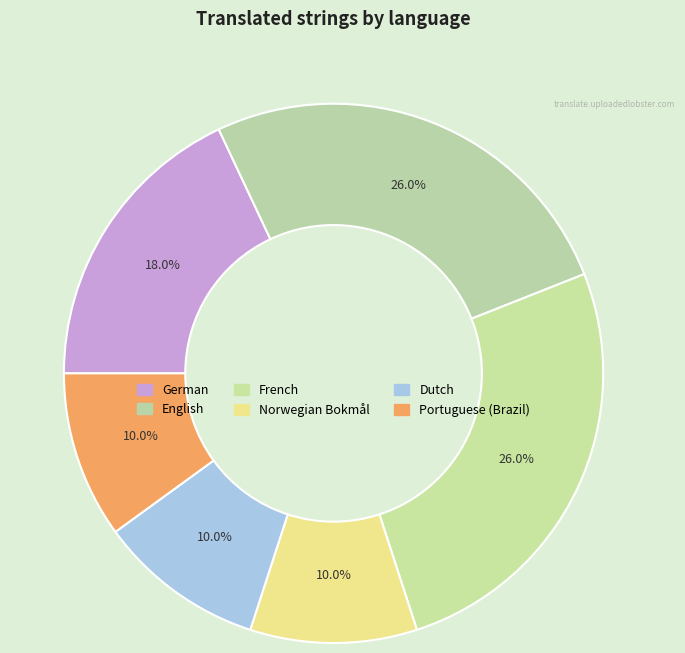

How many segments does this pie chart have?

6